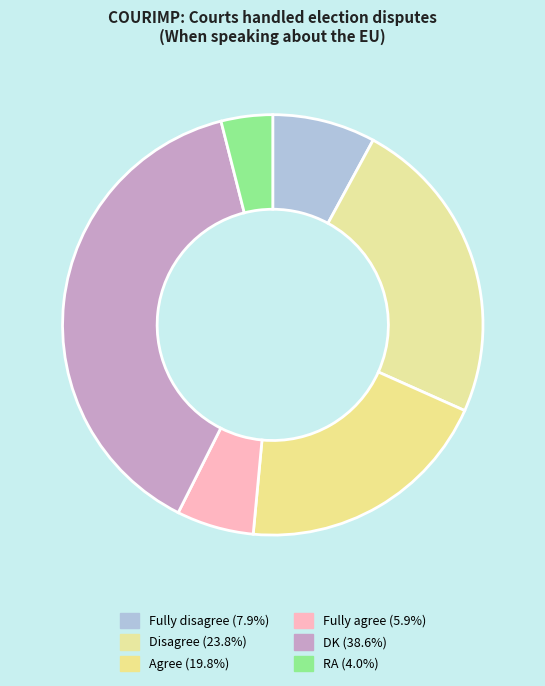

What is the change in value from Disagree to RA?

-20